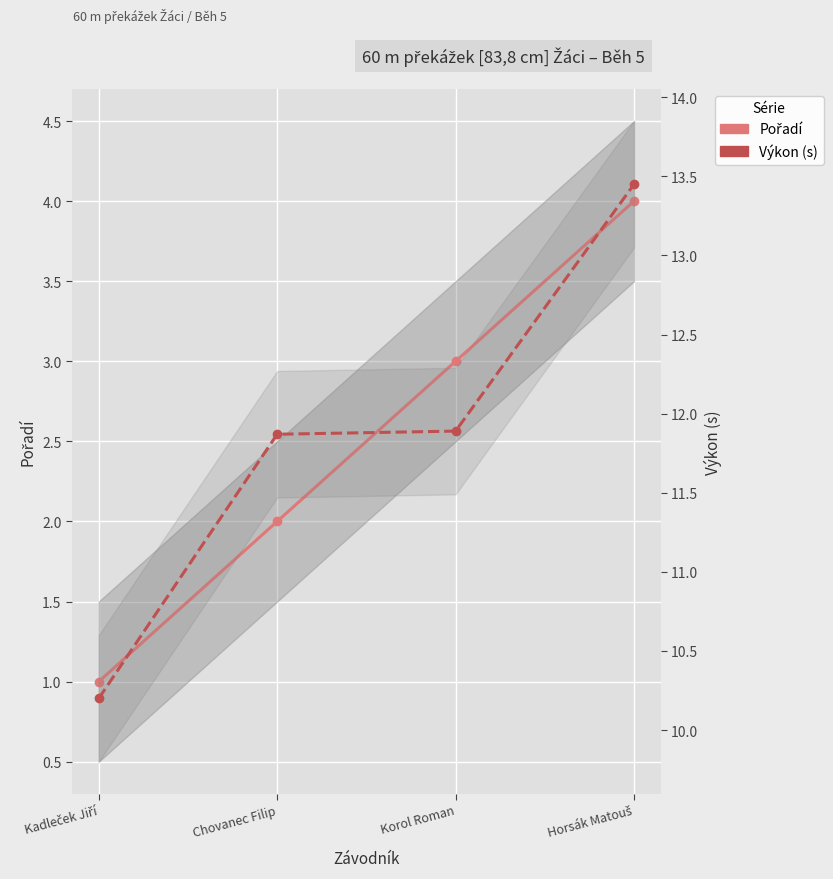

How many lines are shown in the chart?

2